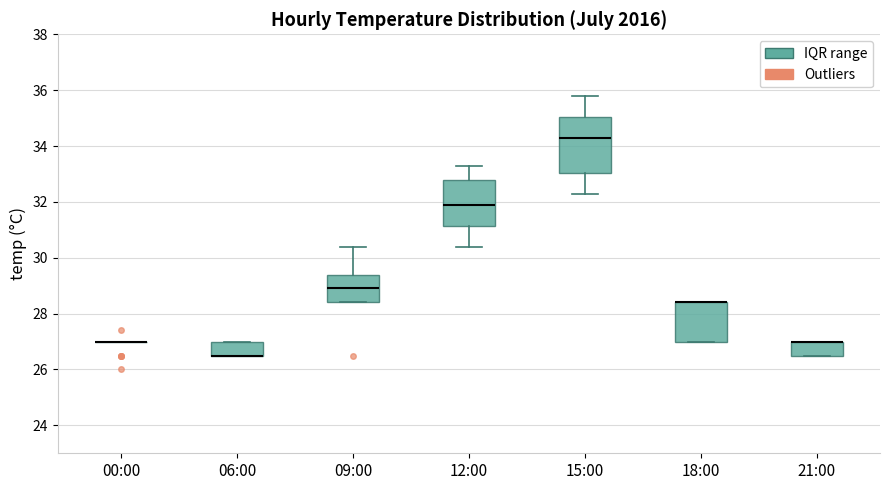

Where is the lower edge of the box for 09:00 on the y-axis? The values are not printed on the chart, so give them approximately, as read against the axis.

28.4